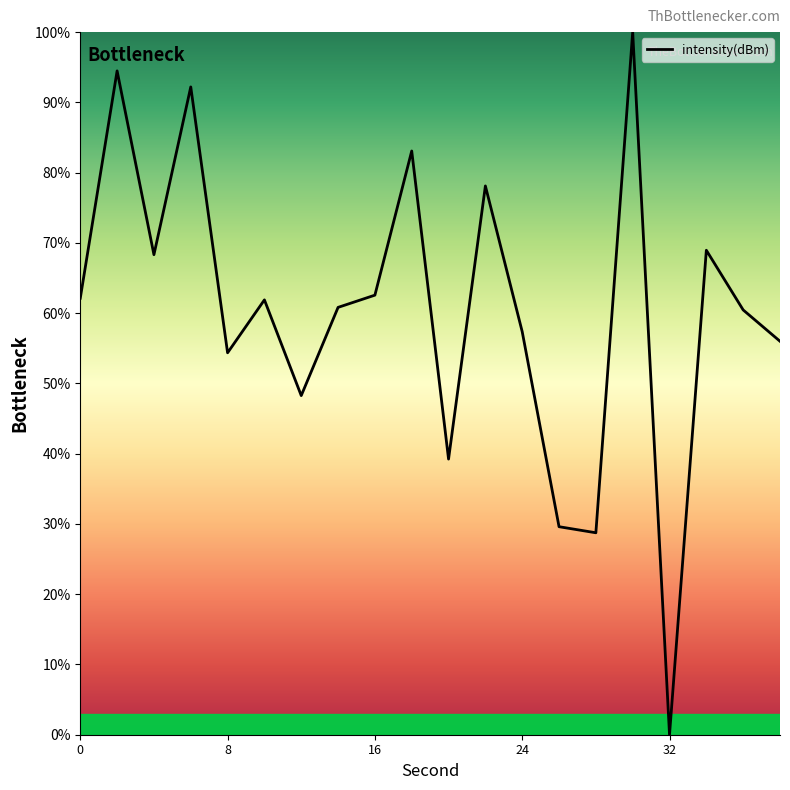

Count the number of data series in this chart.

1